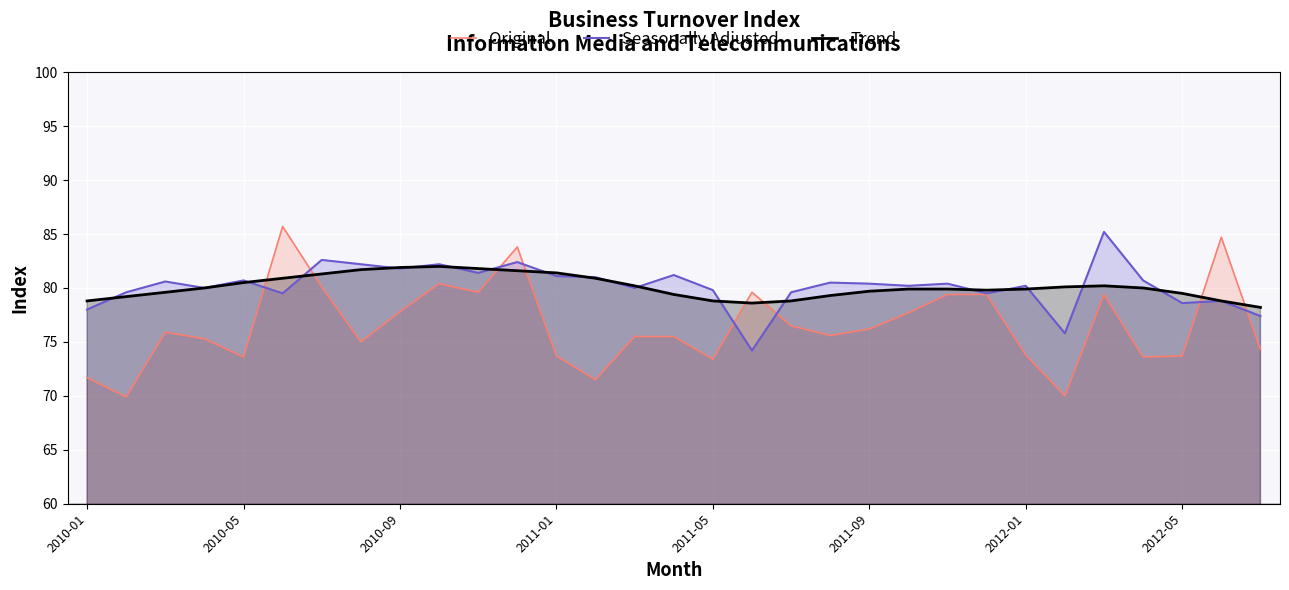

True or false: Trend and Seasonally Adjusted intersect in this chart.

True